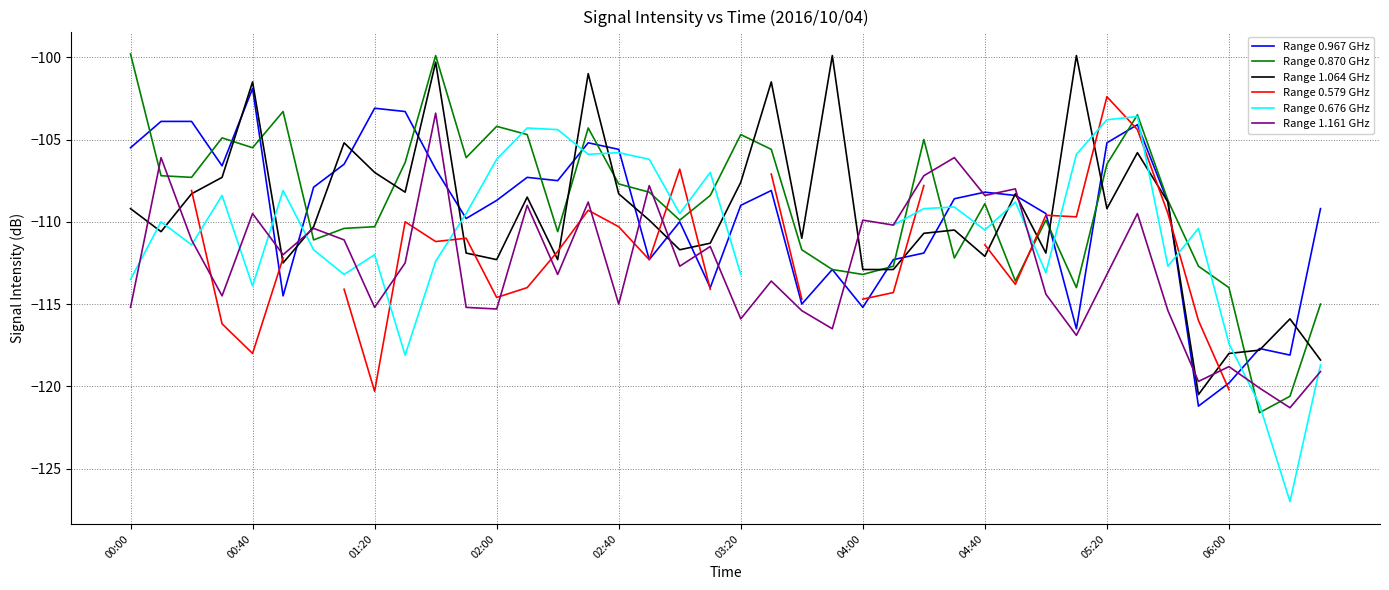

At which label does Range 0.967 GHz reach its peak?

00:40